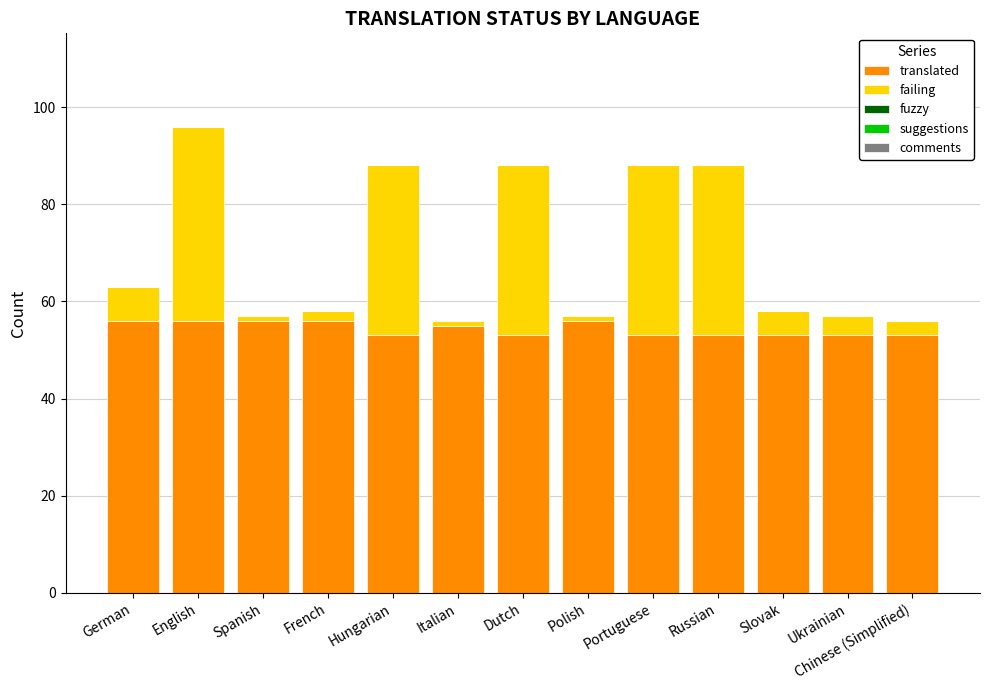

How many bars are there in total?

13